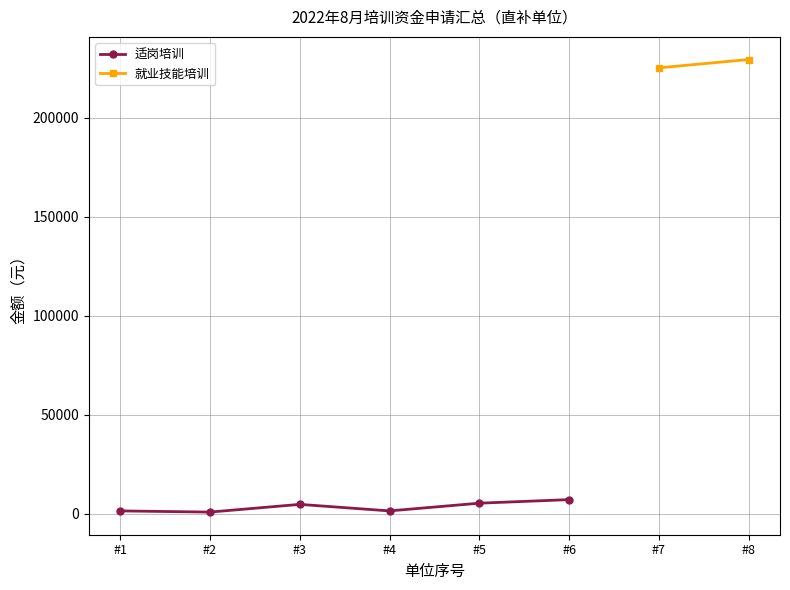

True or false: the data has more than 1 interior local peaks.

False